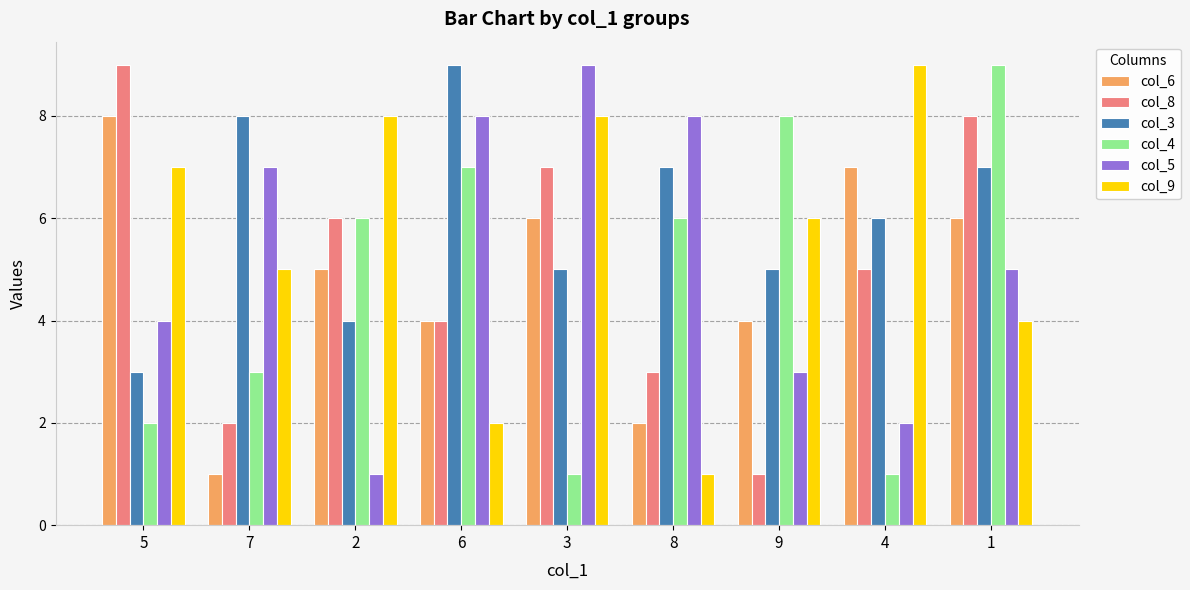

The col_5 series shows 2 at 9. True or false?

False